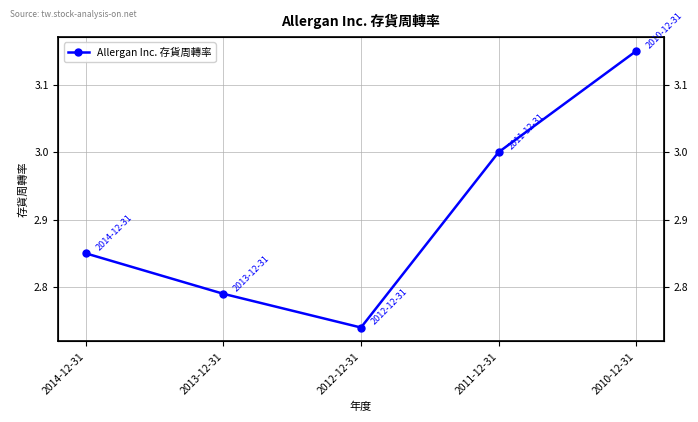

What is the sum of all values?

14.5